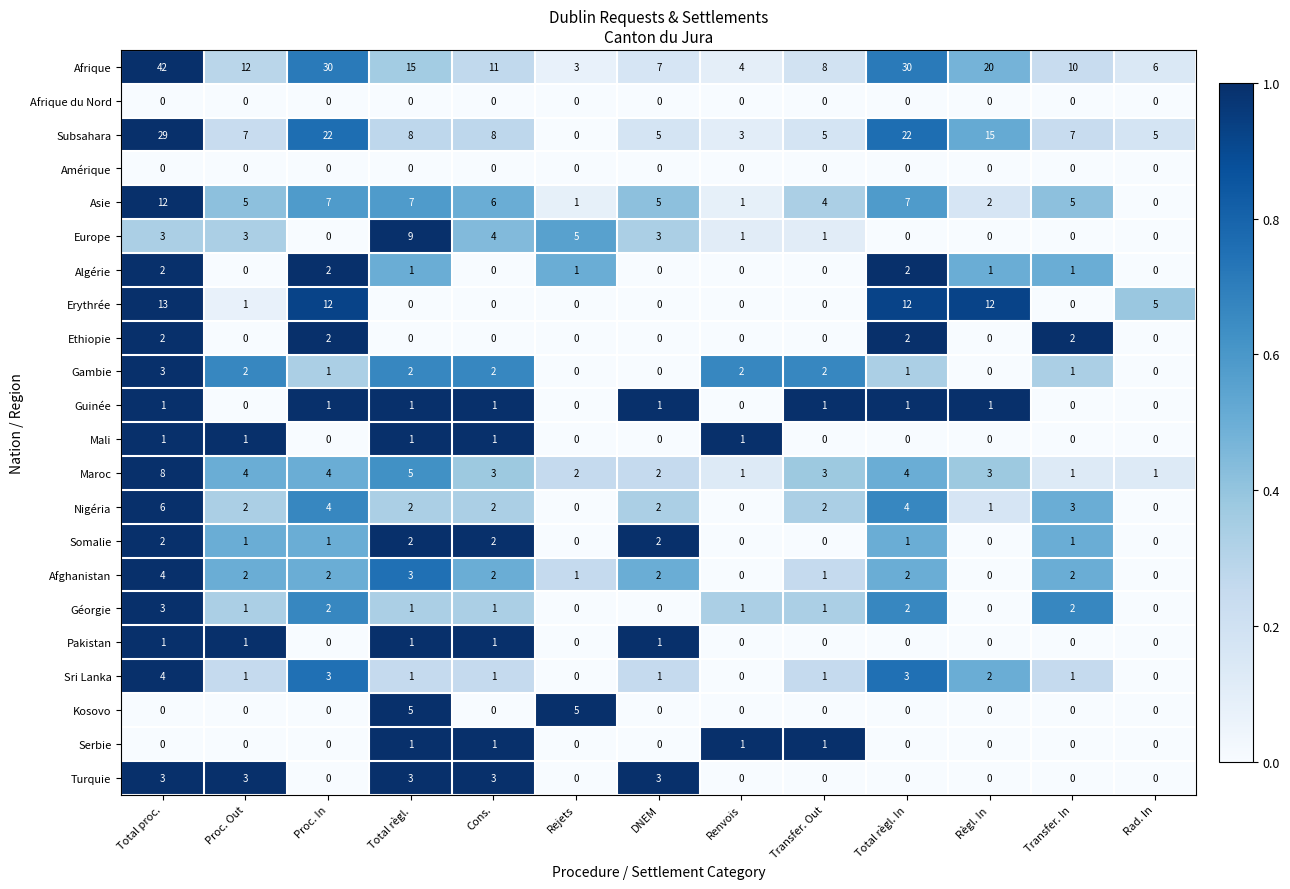

What is the spread (max minus min) of values at Transfer. Out?

8